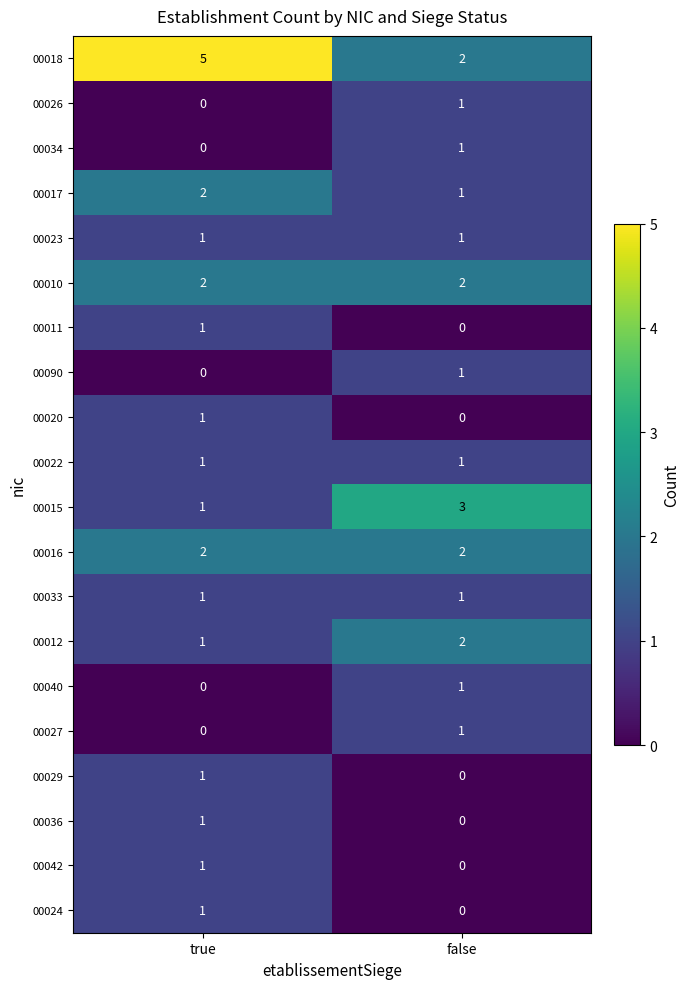

What is the total value across all series at false?

20